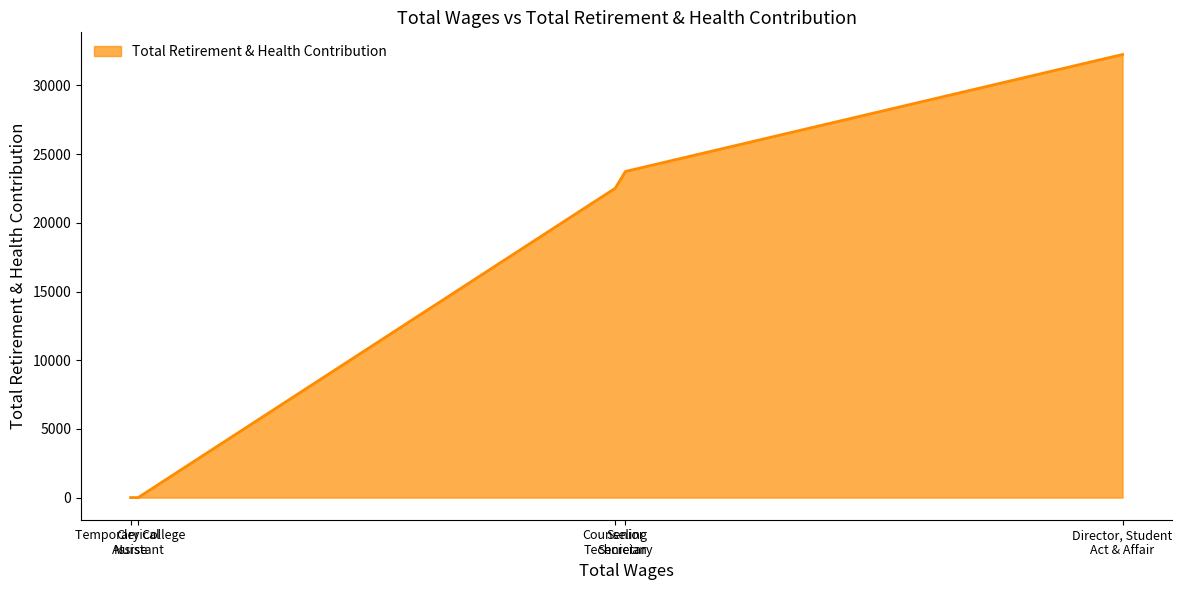

What is the average value?

15703